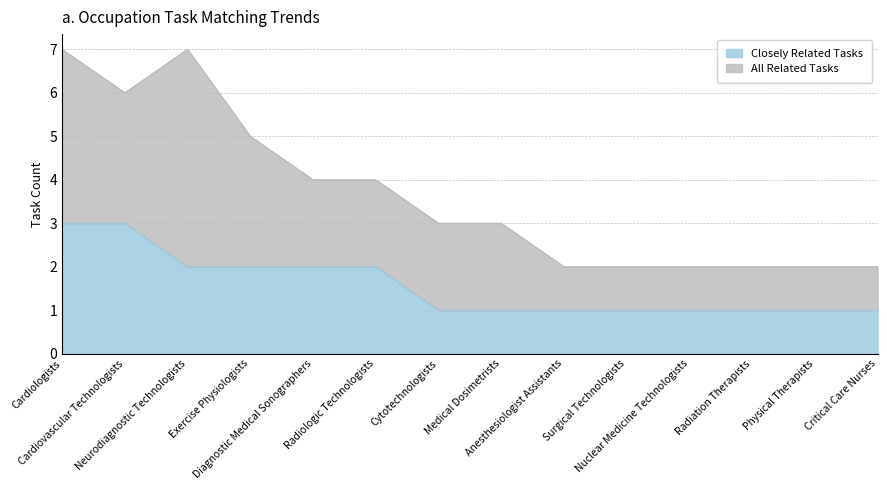

Rank the categories by value from highest to lowest.

Cardiologists, Cardiovascular Technologists, Neurodiagnostic Technologists, Exercise Physiologists, Diagnostic Medical Sonographers, Radiologic Technologists, Cytotechnologists, Medical Dosimetrists, Anesthesiologist Assistants, Surgical Technologists, Nuclear Medicine Technologists, Radiation Therapists, Physical Therapists, Critical Care Nurses